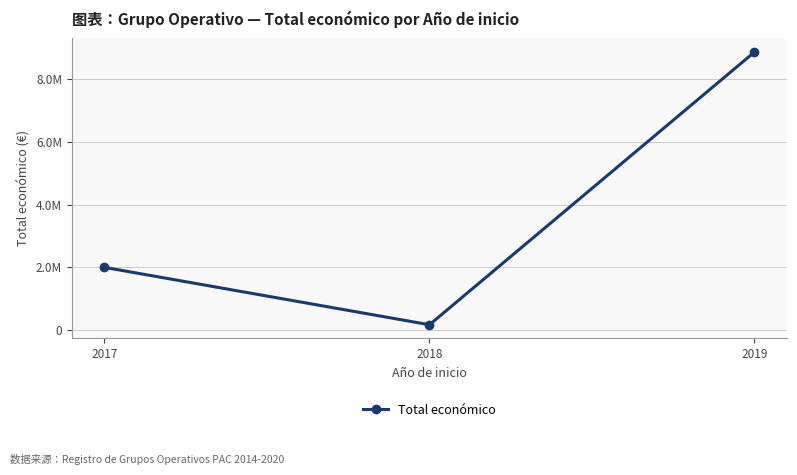

Between 2018 and 2019, which is larger?

2019